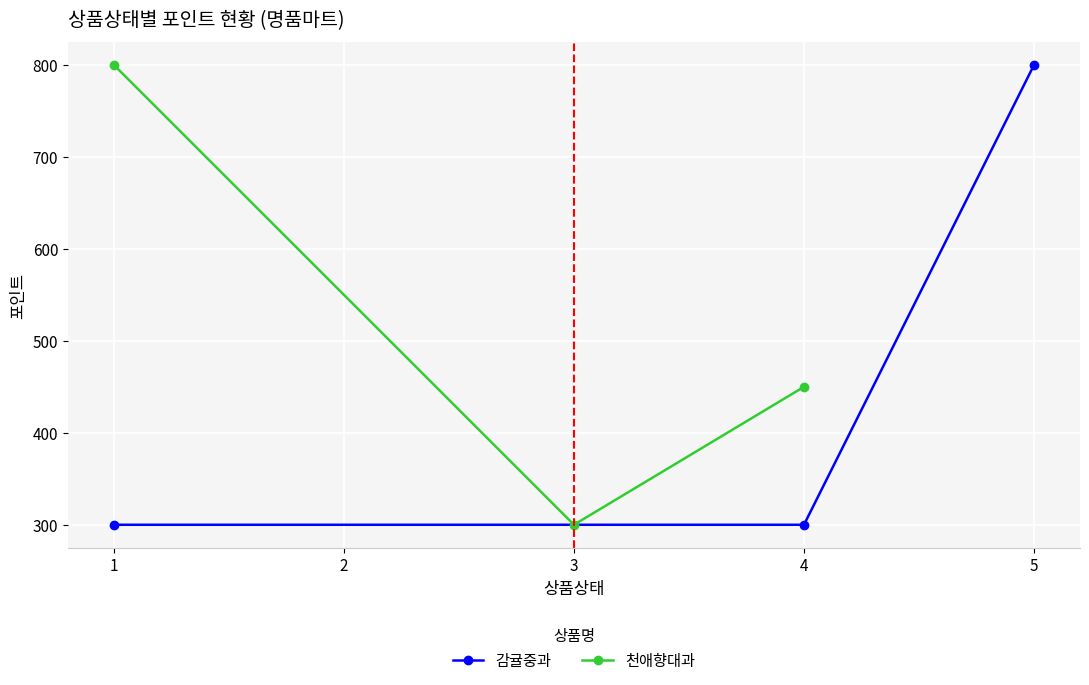

How many data points in 천애향대과 are less than 450?

1